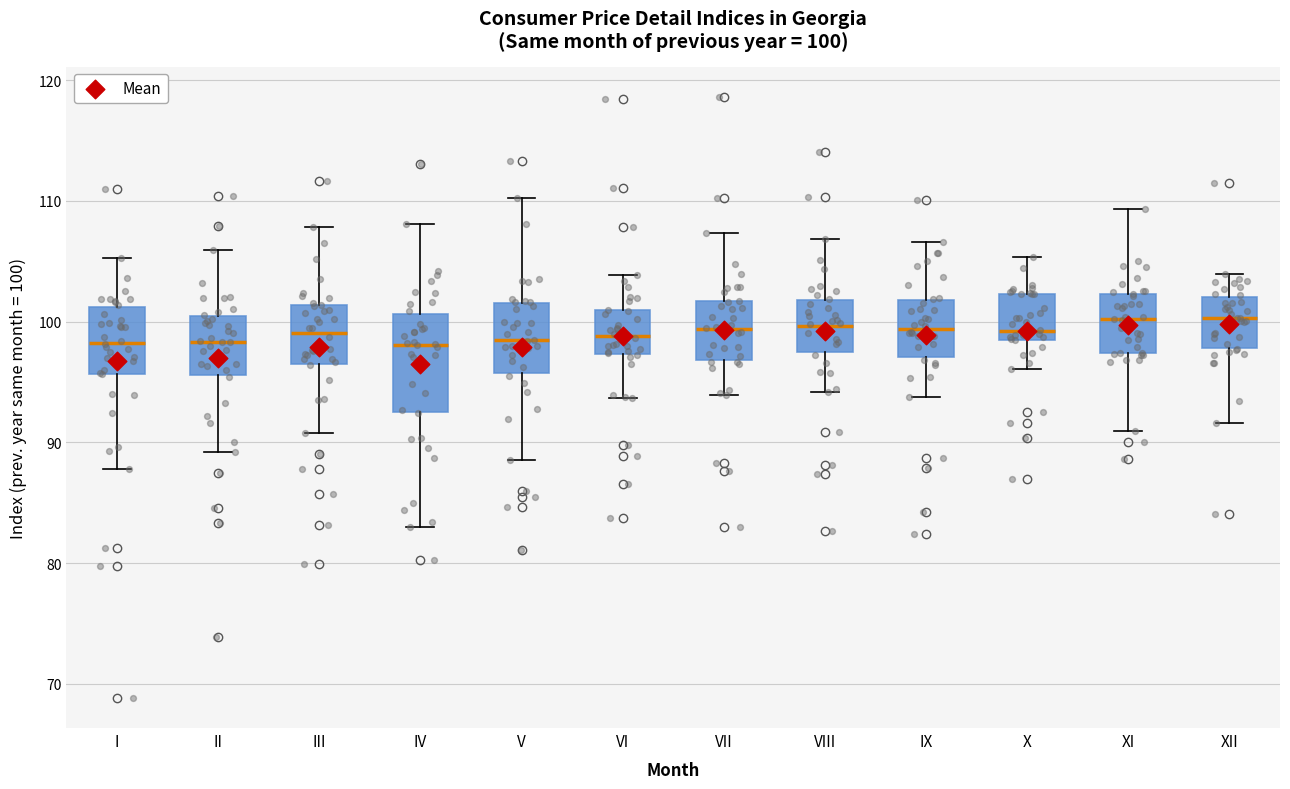

Comparing the boxes themselves (not the whiskers), which one is the tallest?

IV